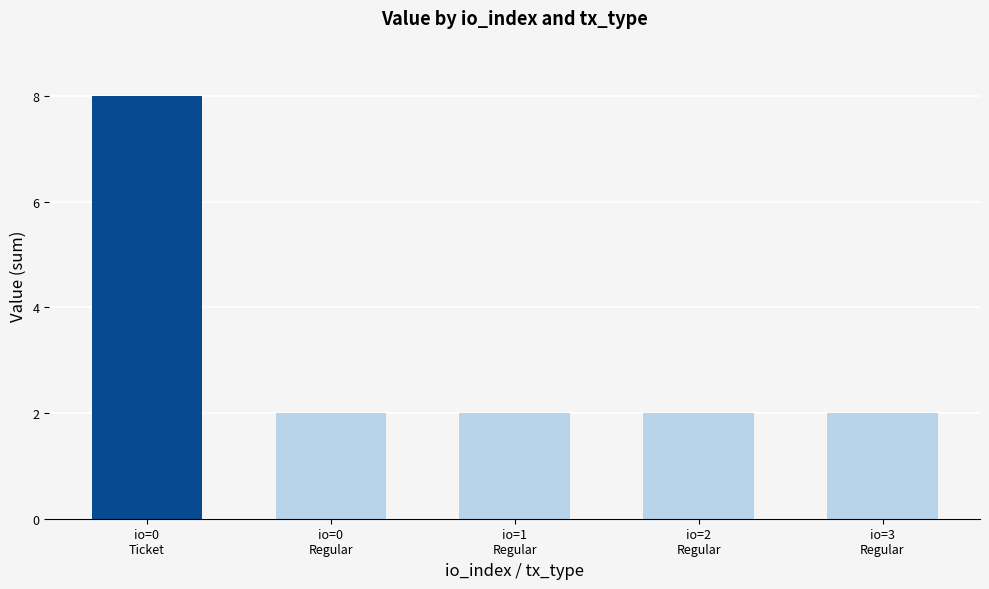

What is the minimum value shown in the chart?

2.0